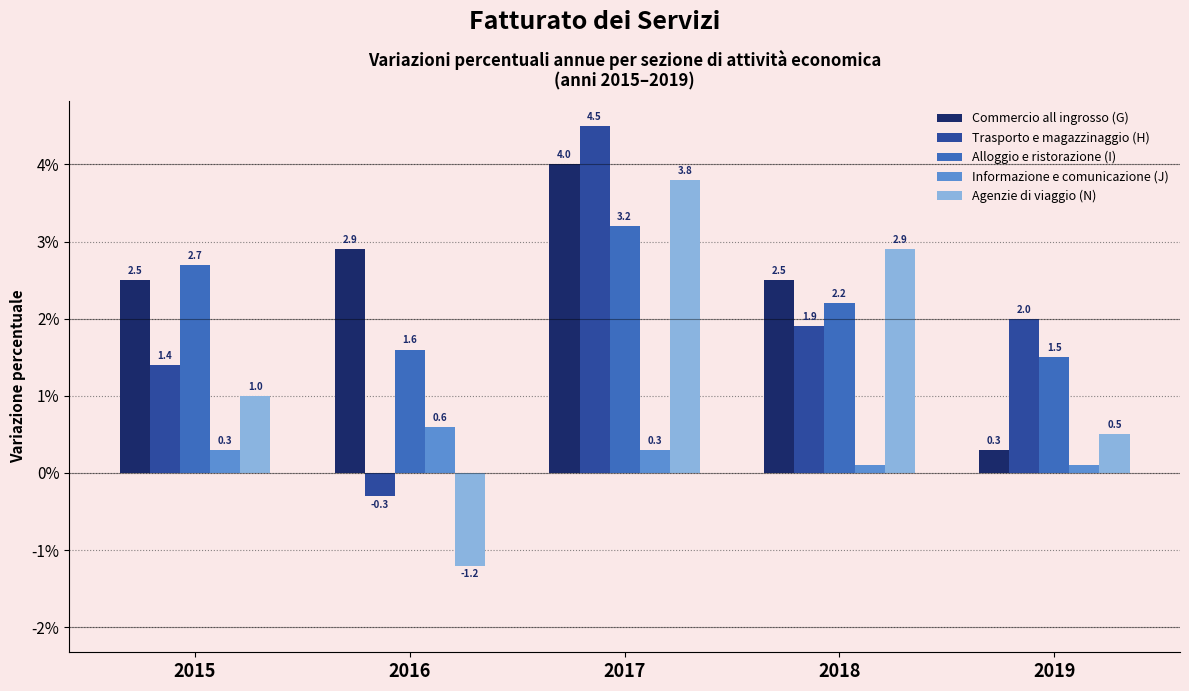

Reading right to left, transcribe all the data shown in this chart.

Commercio all ingrosso (G): 2019=0.3	2018=2.5	2017=4.0	2016=2.9	2015=2.5
Trasporto e magazzinaggio (H): 2019=2.0	2018=1.9	2017=4.5	2016=-0.3	2015=1.4
Alloggio e ristorazione (I): 2019=1.5	2018=2.2	2017=3.2	2016=1.6	2015=2.7
Informazione e comunicazione (J): 2019=0.1	2018=0.1	2017=0.3	2016=0.6	2015=0.3
Agenzie di viaggio (N): 2019=0.5	2018=2.9	2017=3.8	2016=-1.2	2015=1.0